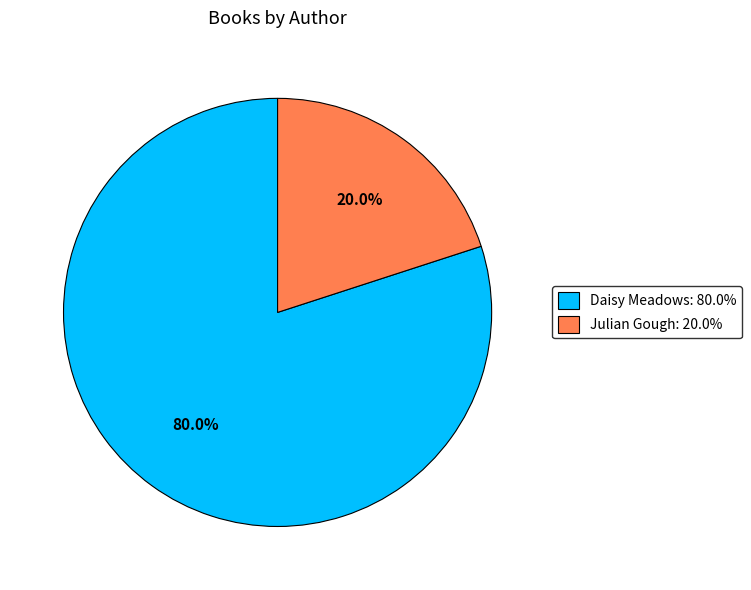

What is the total percentage of Julian Gough and Daisy Meadows?

100.0%